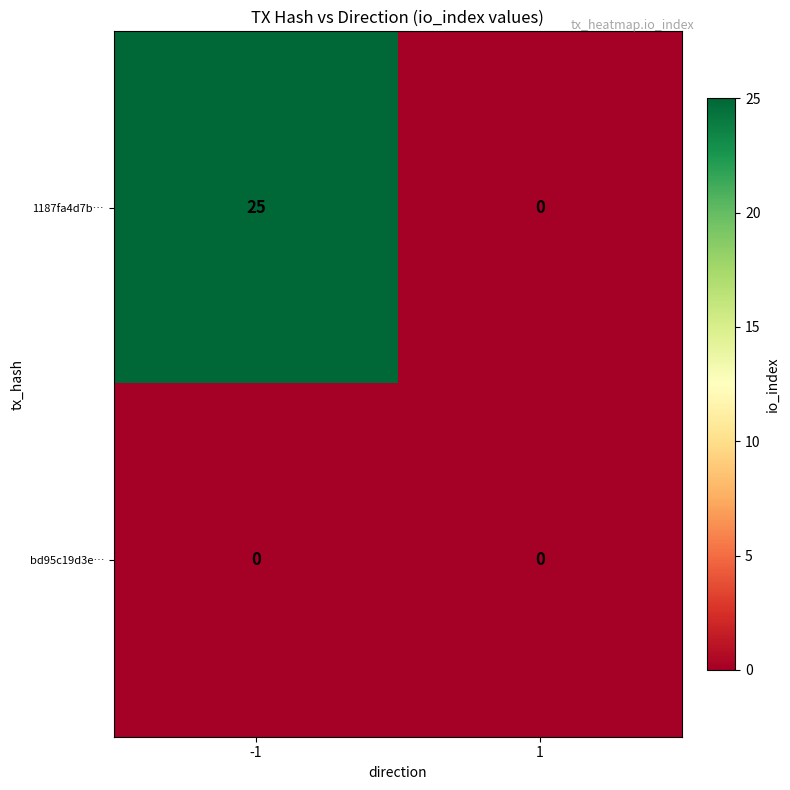

Rank the series at -1 from highest to lowest value.

1187fa4d7b…, bd95c19d3e…